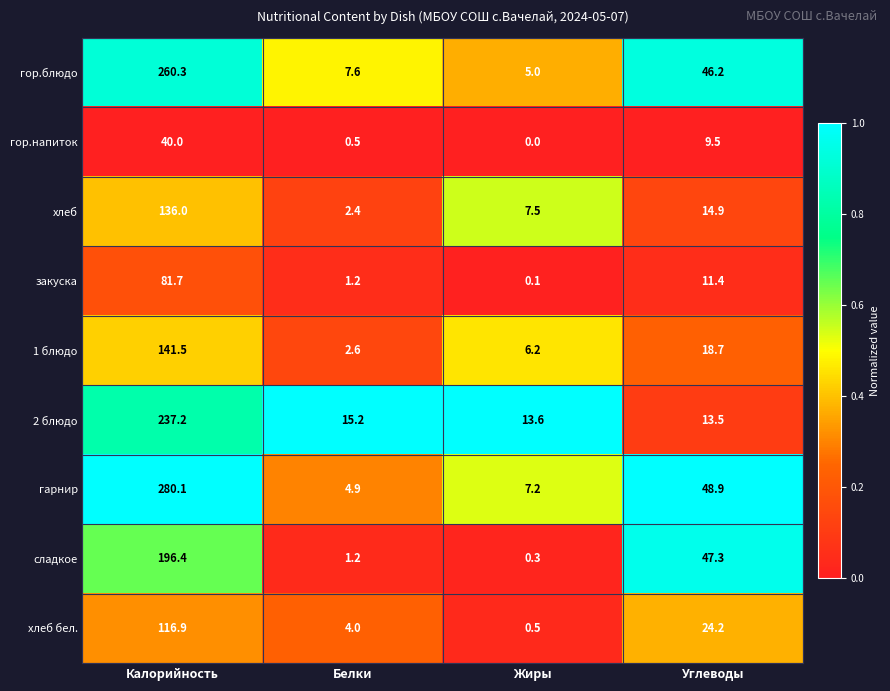

True or false: сладкое has a value of 71.5 at Углеводы.

False